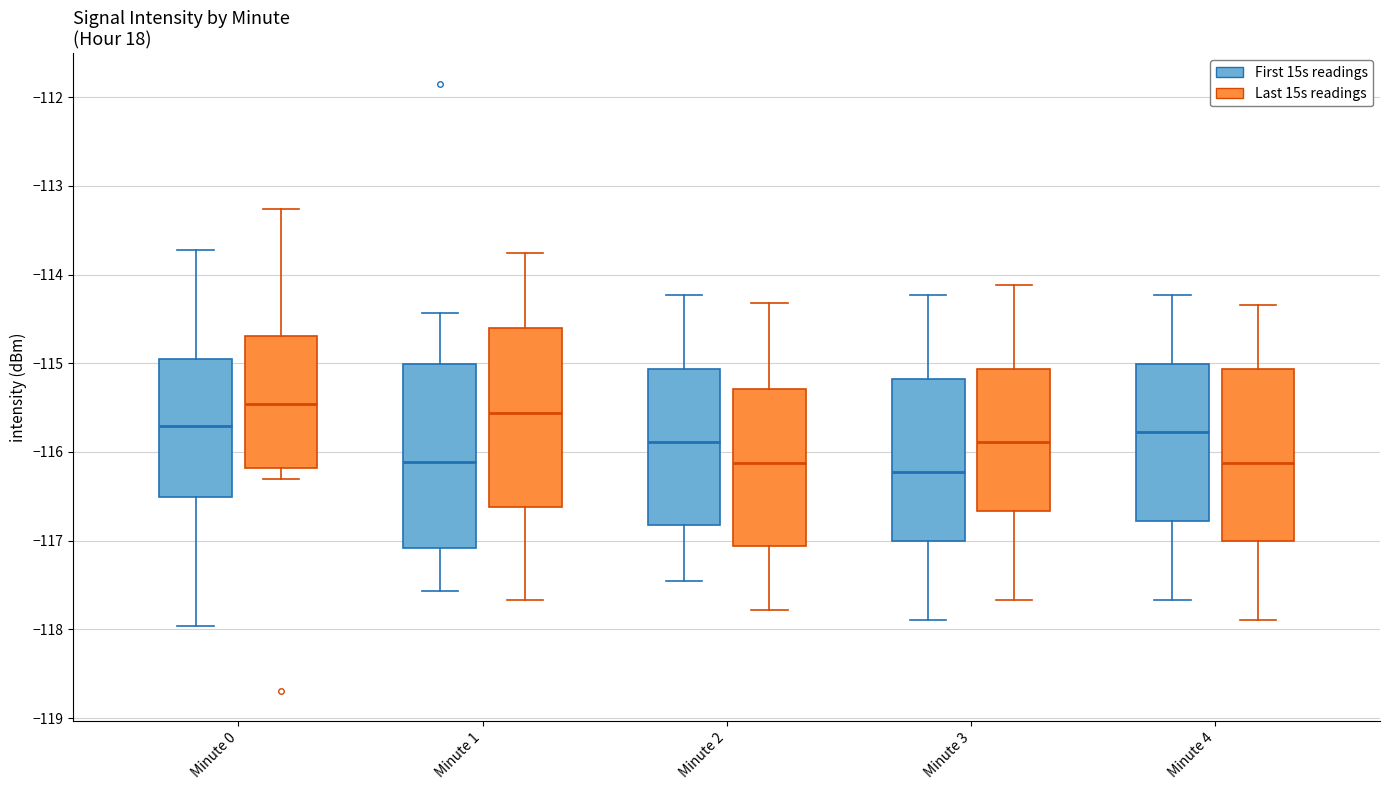

Reading left to right, read every box against the y-axis: the position of its median line, the range the box covers, and the ends of its whiskers. The values are not printed on the chart, so give them approximately, as read against the axis.

Minute 0 (First 15s readings): median -115.7, box -116.5 to -114.9, whiskers -118.0 to -113.7
Minute 0 (Last 15s readings): median -115.5, box -116.2 to -114.7, whiskers -116.3 to -113.3
Minute 1 (First 15s readings): median -116.1, box -117.1 to -115.0, whiskers -117.6 to -114.4
Minute 1 (Last 15s readings): median -115.6, box -116.6 to -114.6, whiskers -117.7 to -113.8
Minute 2 (First 15s readings): median -115.9, box -116.8 to -115.1, whiskers -117.4 to -114.2
Minute 2 (Last 15s readings): median -116.1, box -117.1 to -115.3, whiskers -117.8 to -114.3
Minute 3 (First 15s readings): median -116.2, box -117.0 to -115.2, whiskers -117.9 to -114.2
Minute 3 (Last 15s readings): median -115.9, box -116.7 to -115.1, whiskers -117.7 to -114.1
Minute 4 (First 15s readings): median -115.8, box -116.8 to -115.0, whiskers -117.7 to -114.2
Minute 4 (Last 15s readings): median -116.1, box -117.0 to -115.1, whiskers -117.9 to -114.3